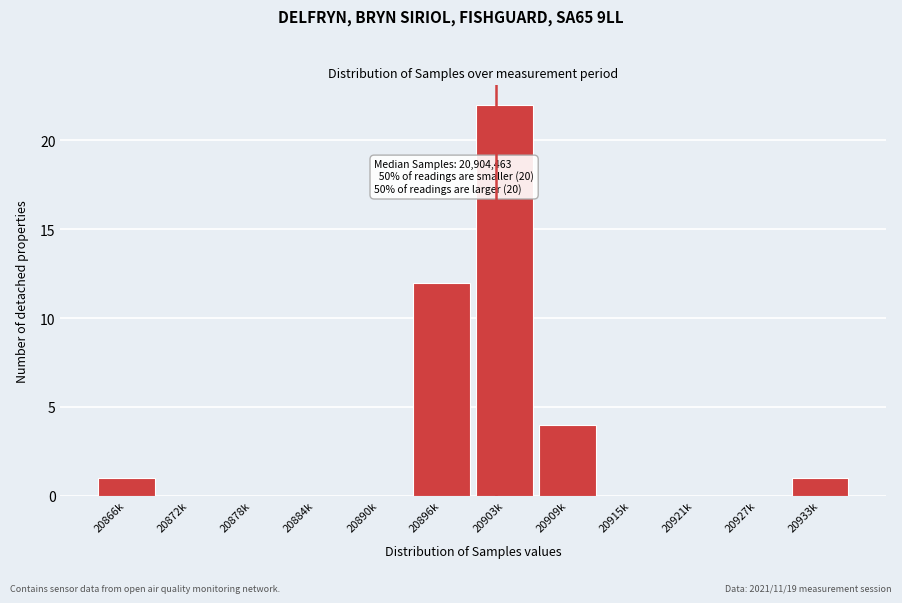

Reading left to right, transcribe all the data shown in this chart.

20866k=1	20872k=0	20878k=0	20884k=0	20890k=0	20896k=12	20903k=22	20909k=4	20915k=0	20921k=0	20927k=0	20933k=1